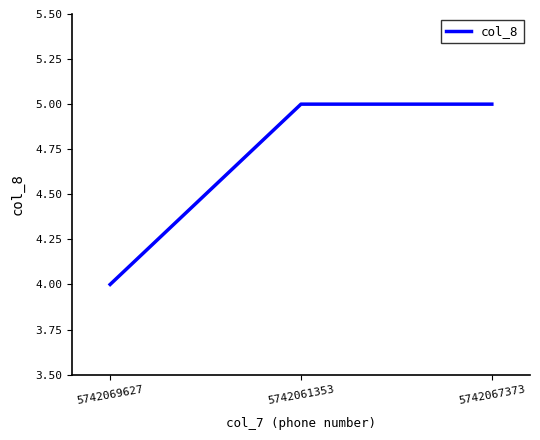

What is the sum of all values?

14